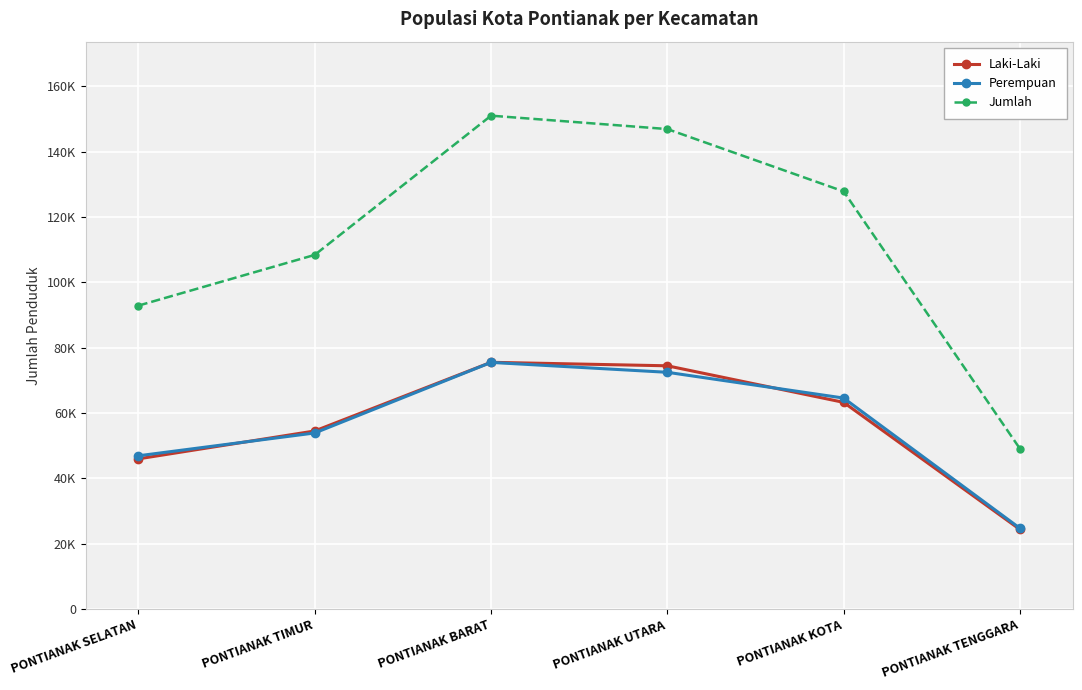

True or false: Laki-Laki and Jumlah cross at least once.

False